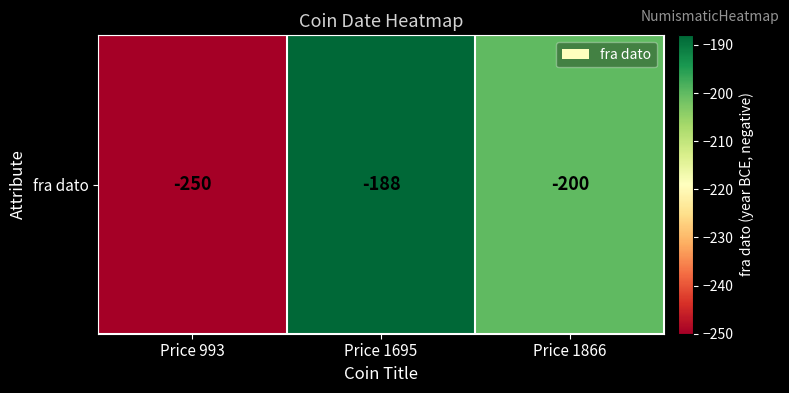

At which category does the chart reach its minimum across all series?

Price 993